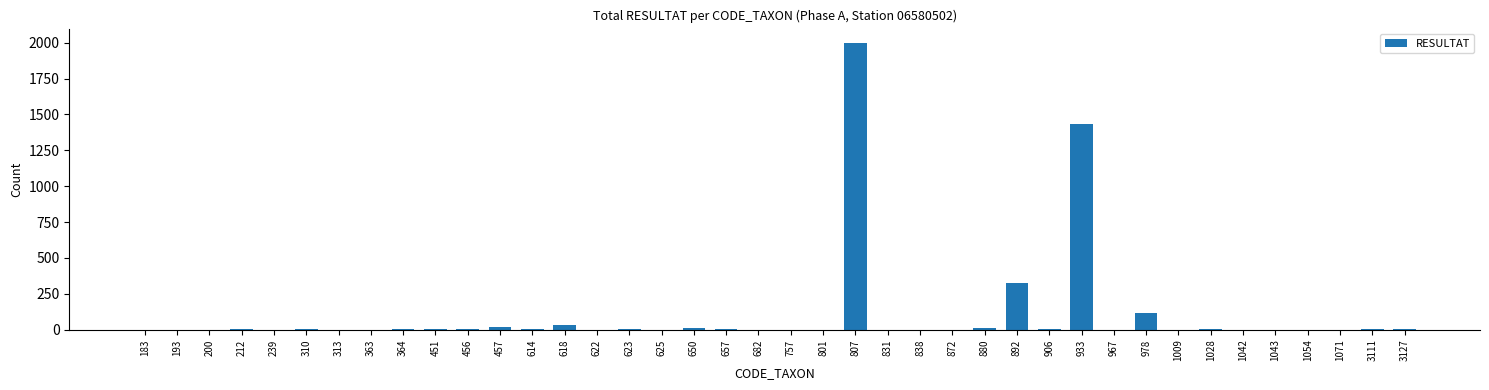

True or false: the data shows 3 at 614.

True